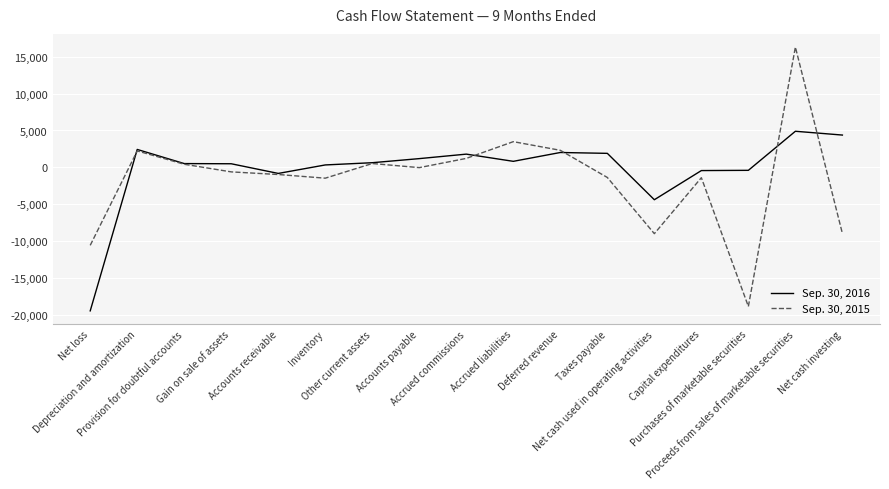

What value does the Sep. 30, 2015 series have at Inventory?

-1469